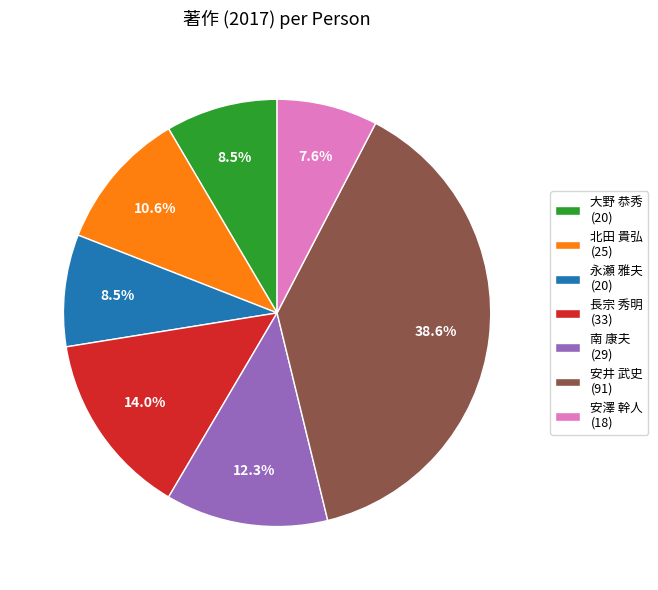

Is the sum of 長宗 秀明 and 南 康夫 greater than half?

No